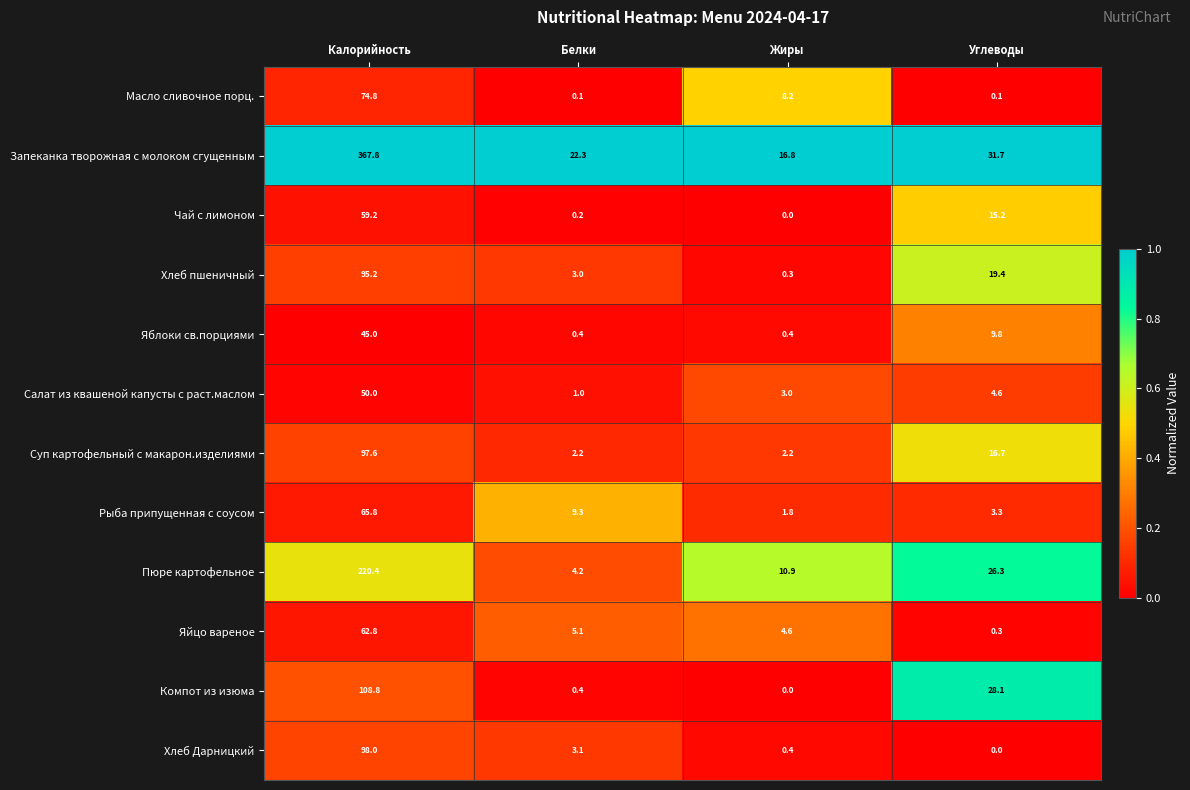

Which category has the lowest value in the Запеканка творожная с молоком сгущенным series?

Жиры